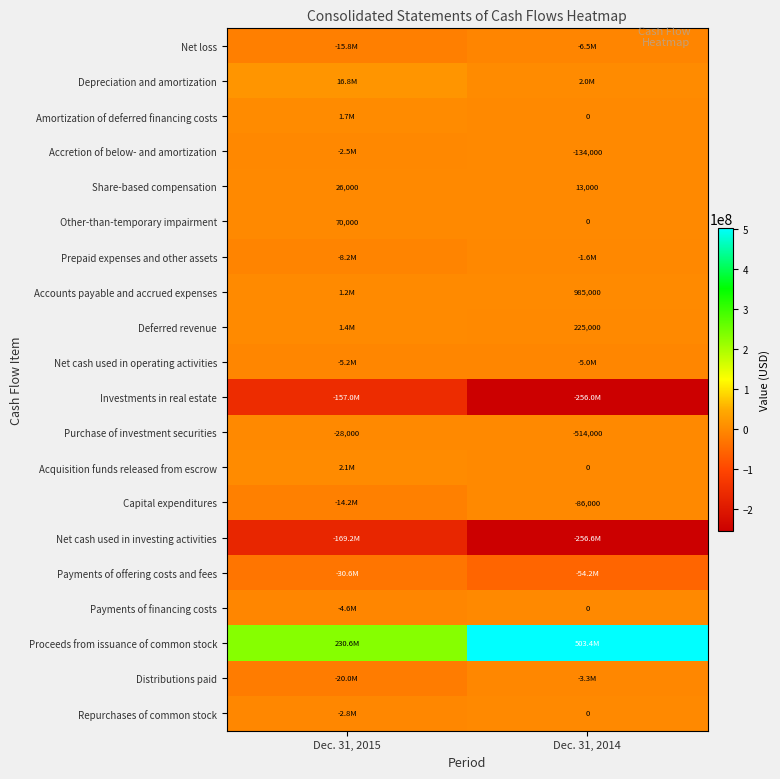

What is the difference between the Other-than-temporary impairment values at Dec. 31, 2014 and Dec. 31, 2015?

70000